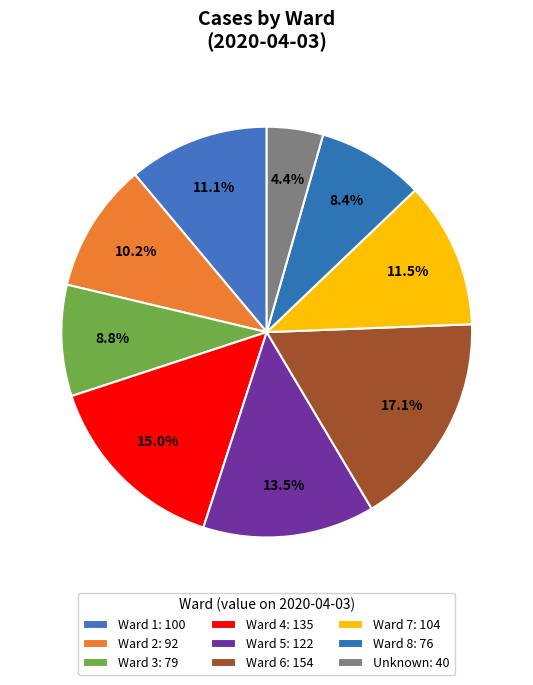

What is the total percentage of Ward 3 and Ward 1?

19.8%